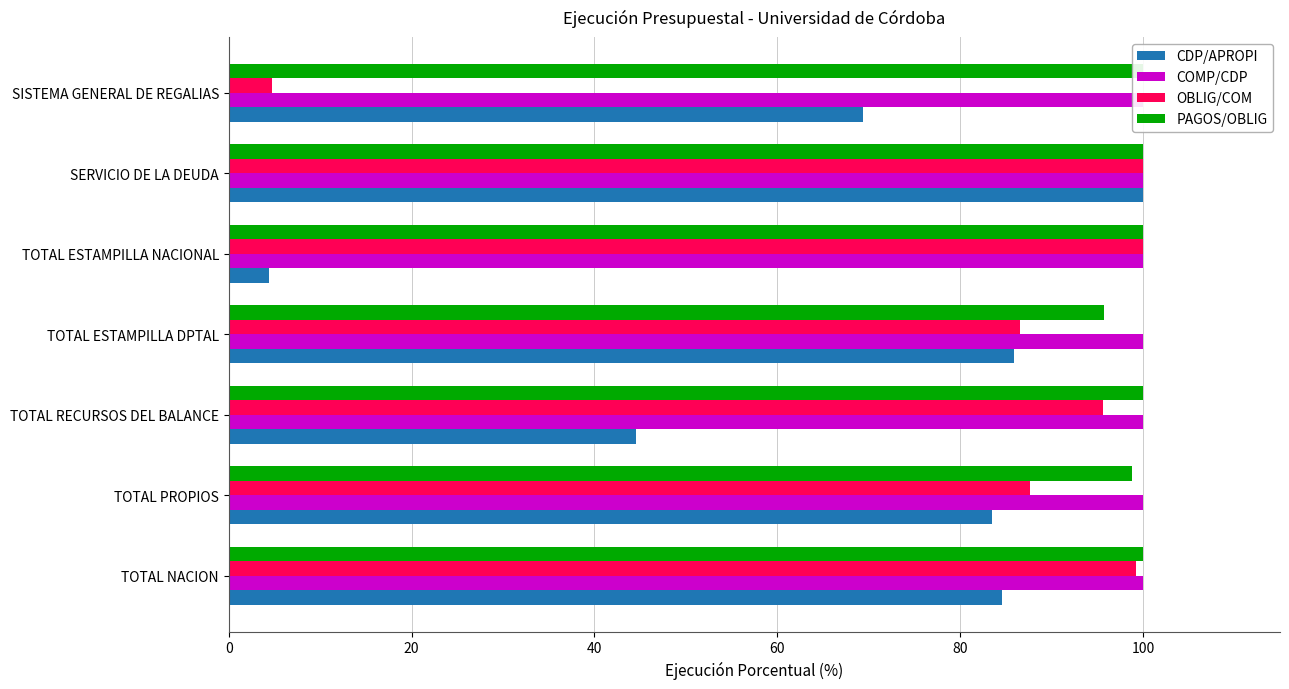

How many bars are there in total?

28